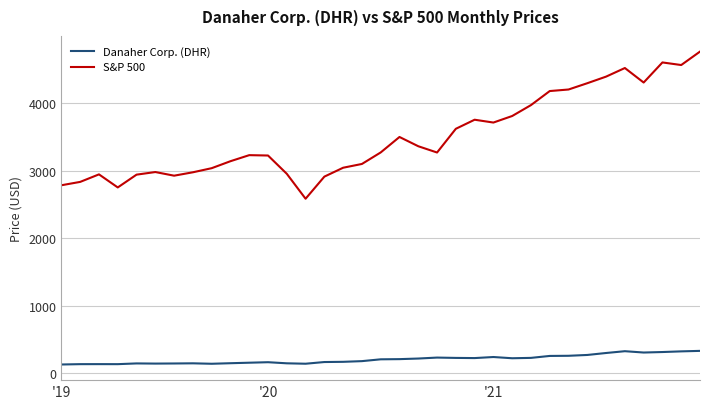

True or false: S&P 500 has more than 2 points higher than both neighbors.

True